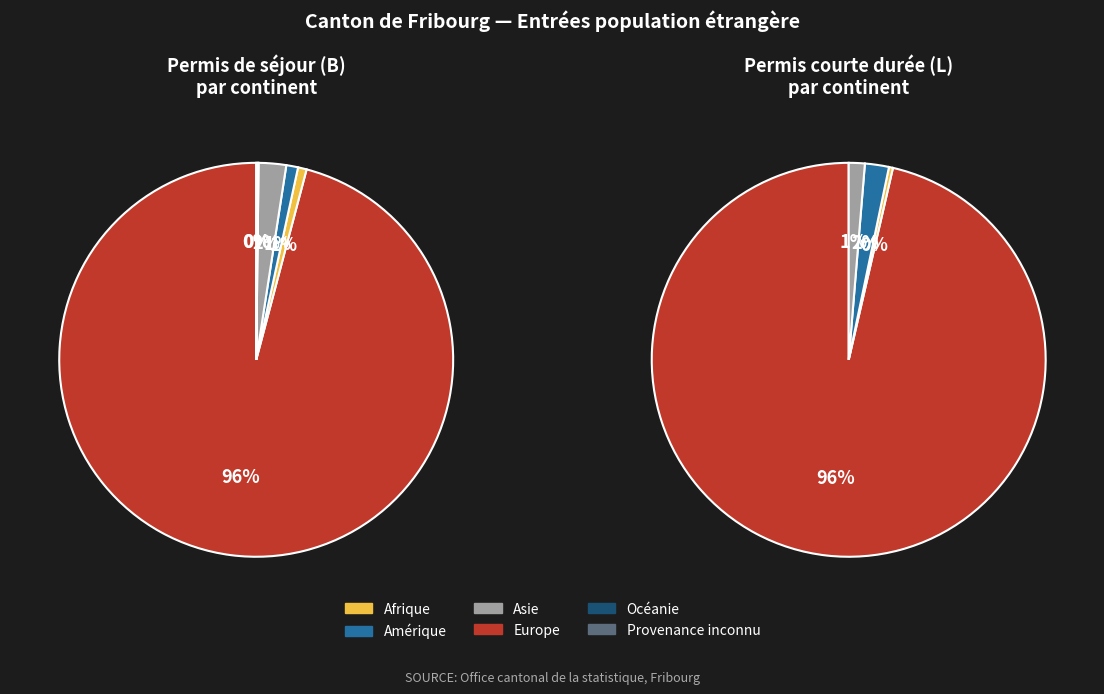

How many segments does this pie chart have?

6